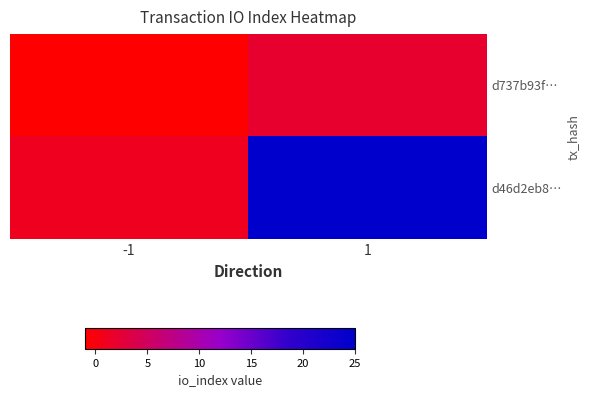

Rank the series by their average value, from highest to lowest.

d46d2eb8…, d737b93f…